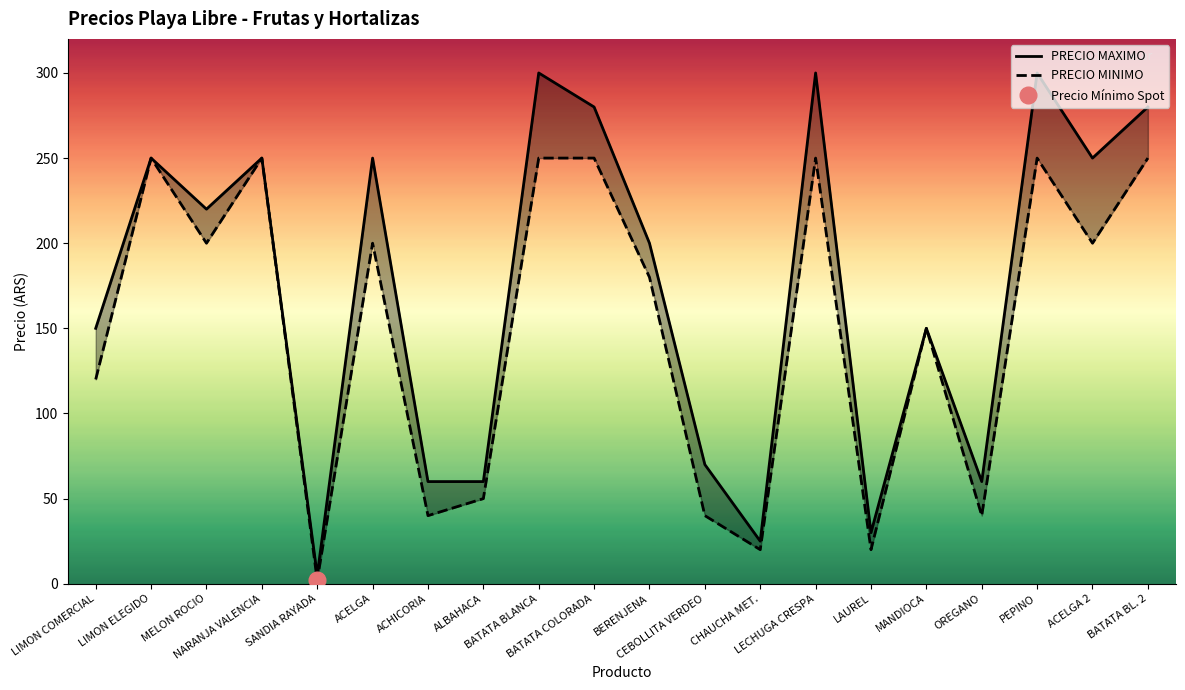

At which category does PRECIO MINIMO reach its first local peak?

LIMON ELEGIDO